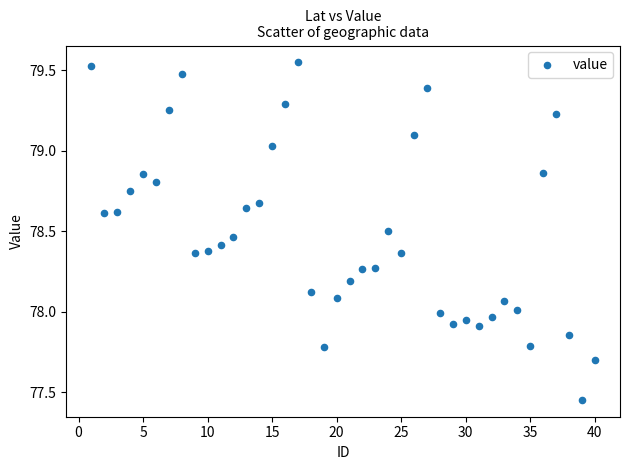

What is the range of Y values (max minus min)?

2.1